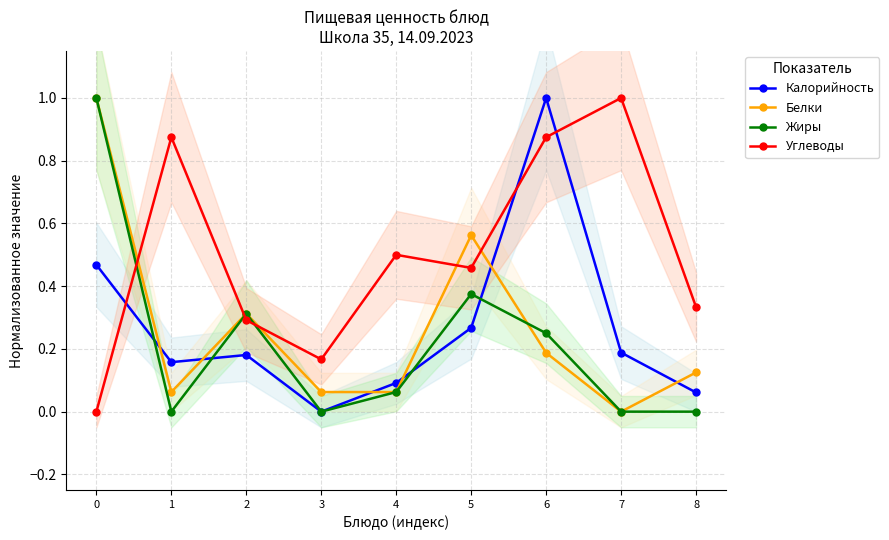

What is the difference between the maximum and minimum values in the Калорийность series?

1.0